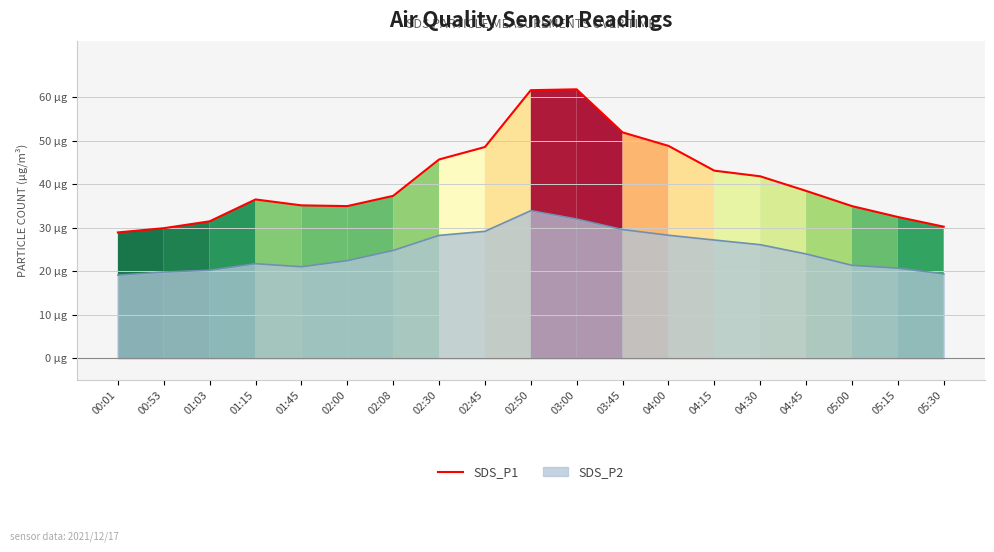

What are all the series names shown in the legend?

SDS_P1, SDS_P2